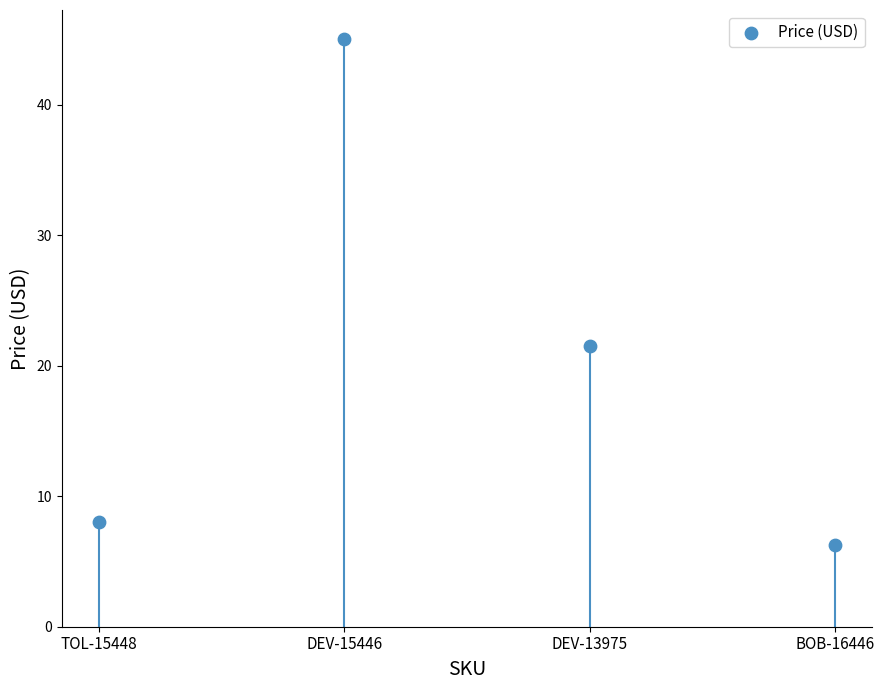

What Y value in the scatter plot is closest to 25?

21.5